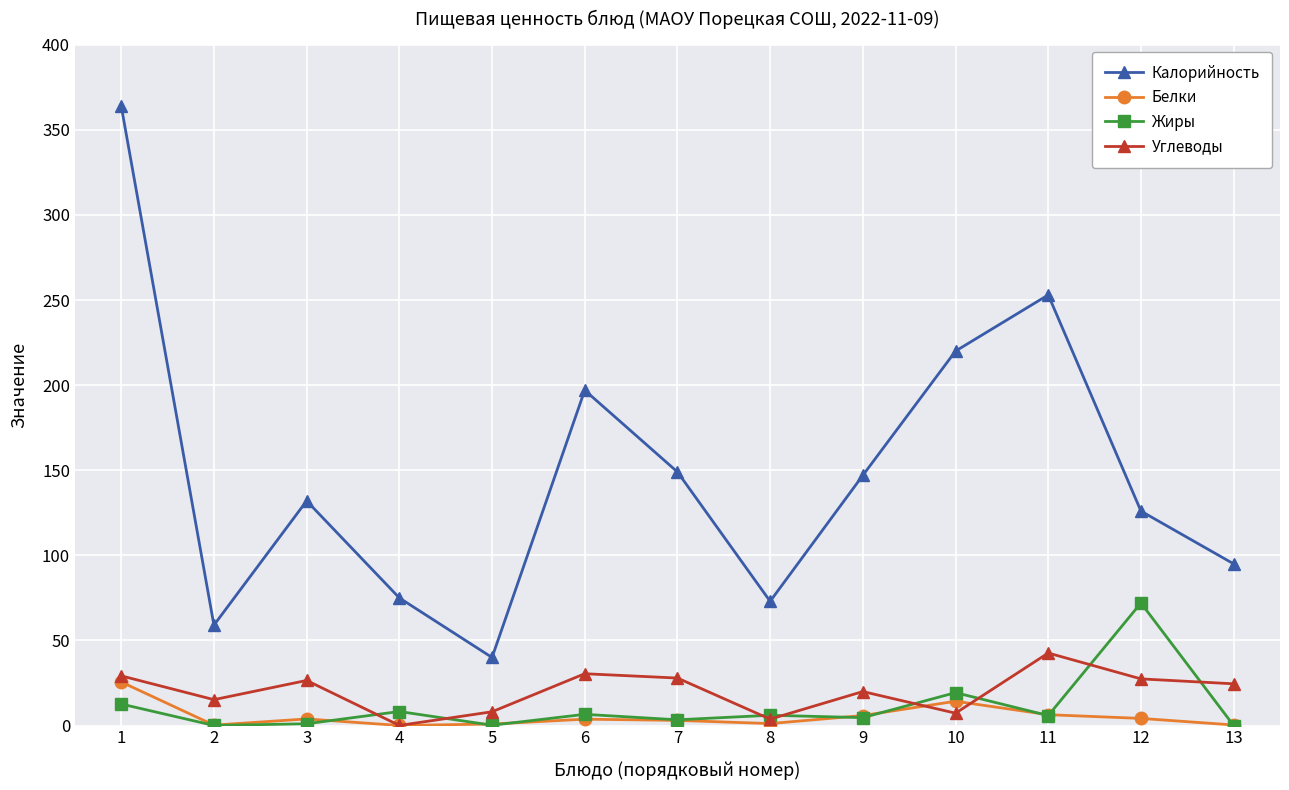

True or false: Углеводы and Калорийность intersect in this chart.

False